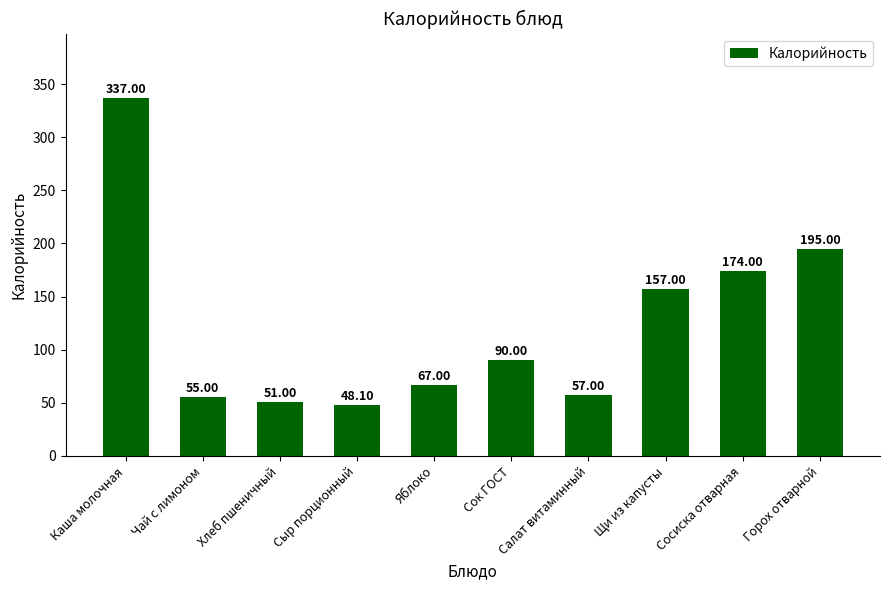

True or false: the data shows 337.0 at Каша молочная.

True